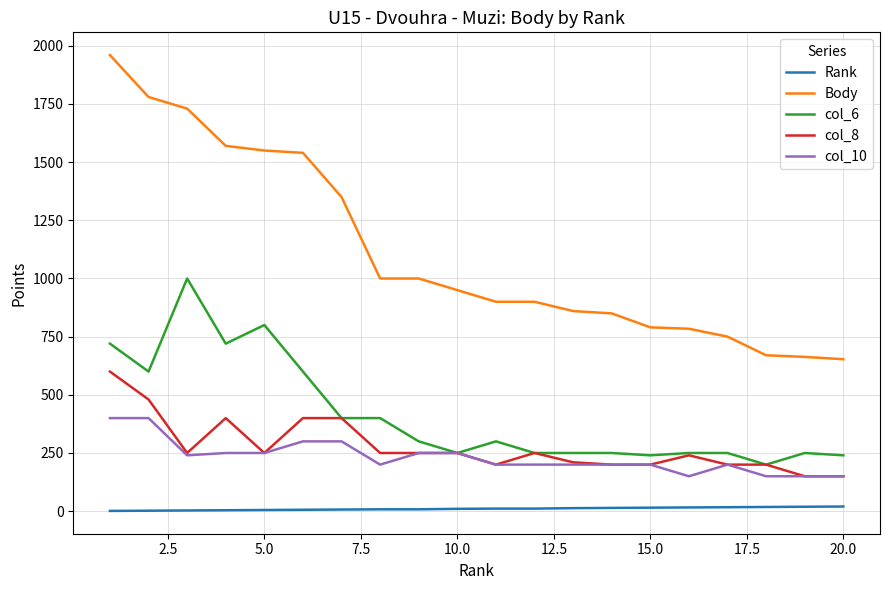

Which series has the largest total across all categories?

Body